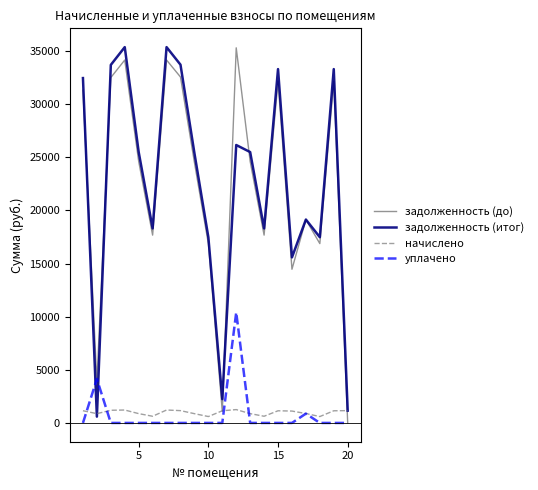

What is the maximum value for уплачено?

10401.6